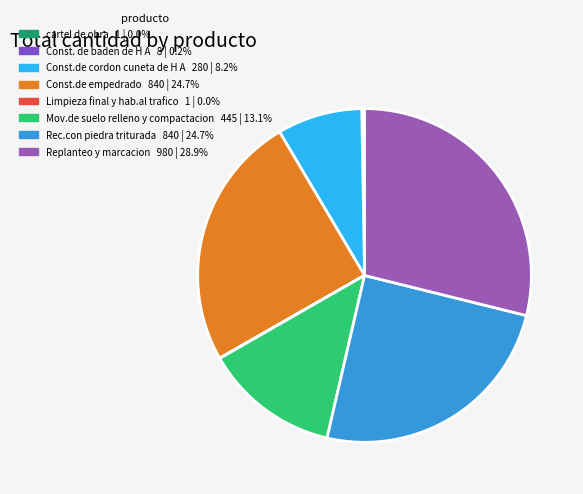

To the nearest percent, what is the combined percentage of cartel de obra and Rec.con piedra triturada?

25%